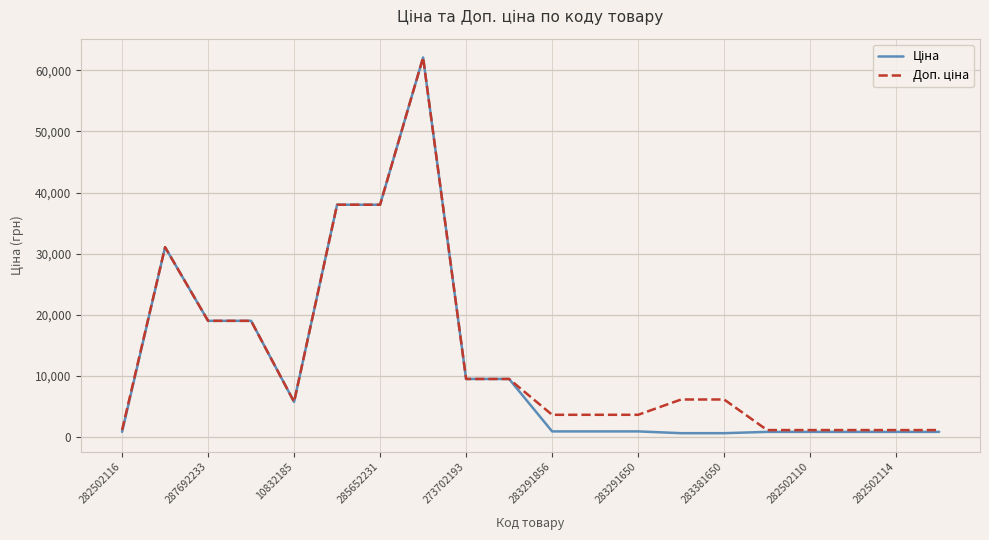

What is the greatest value displayed?

62116.9